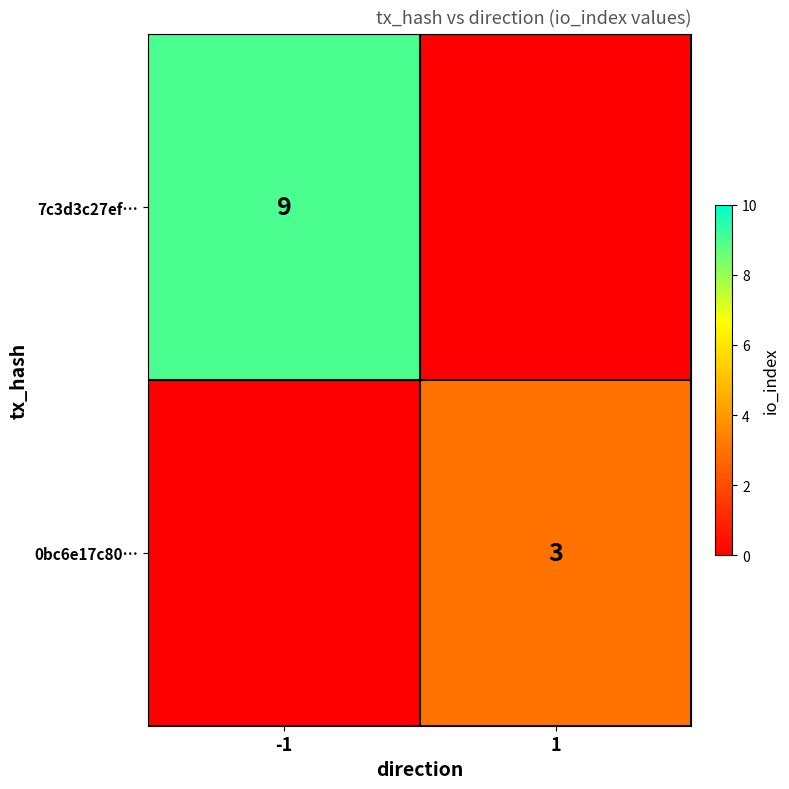

True or false: 0bc6e17c80… has a value of 2 at 1.

False